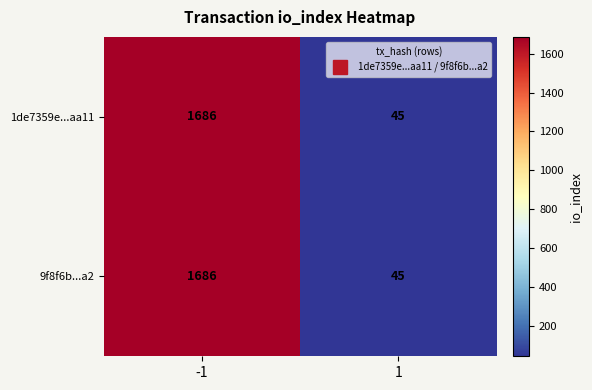

What is the total value across all series at -1?

3372